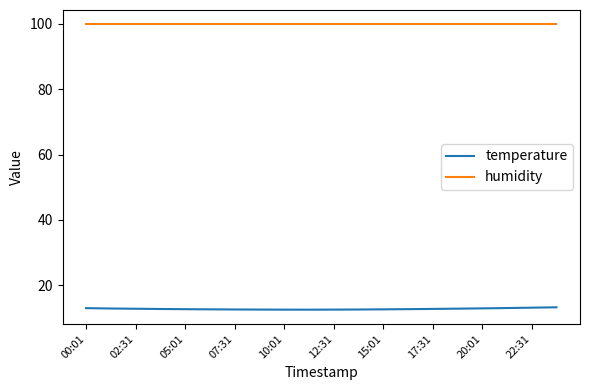

Which series has the largest range (max minus min)?

temperature